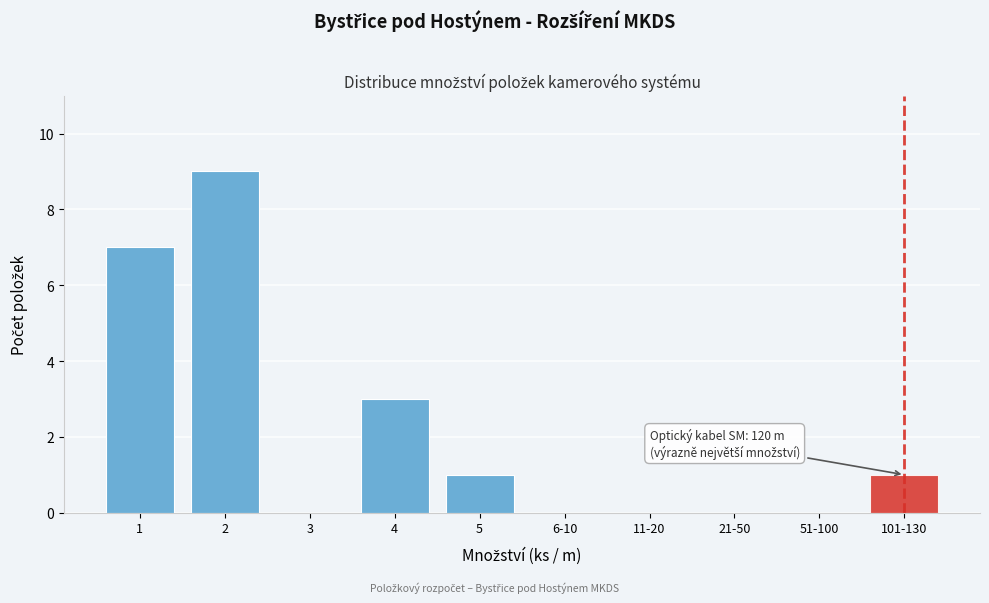

Reading left to right, list all the values displayed in this chart.

1=7	2=9	3=0	4=3	5=1	6-10=0	11-20=0	21-50=0	51-100=0	101-130=1